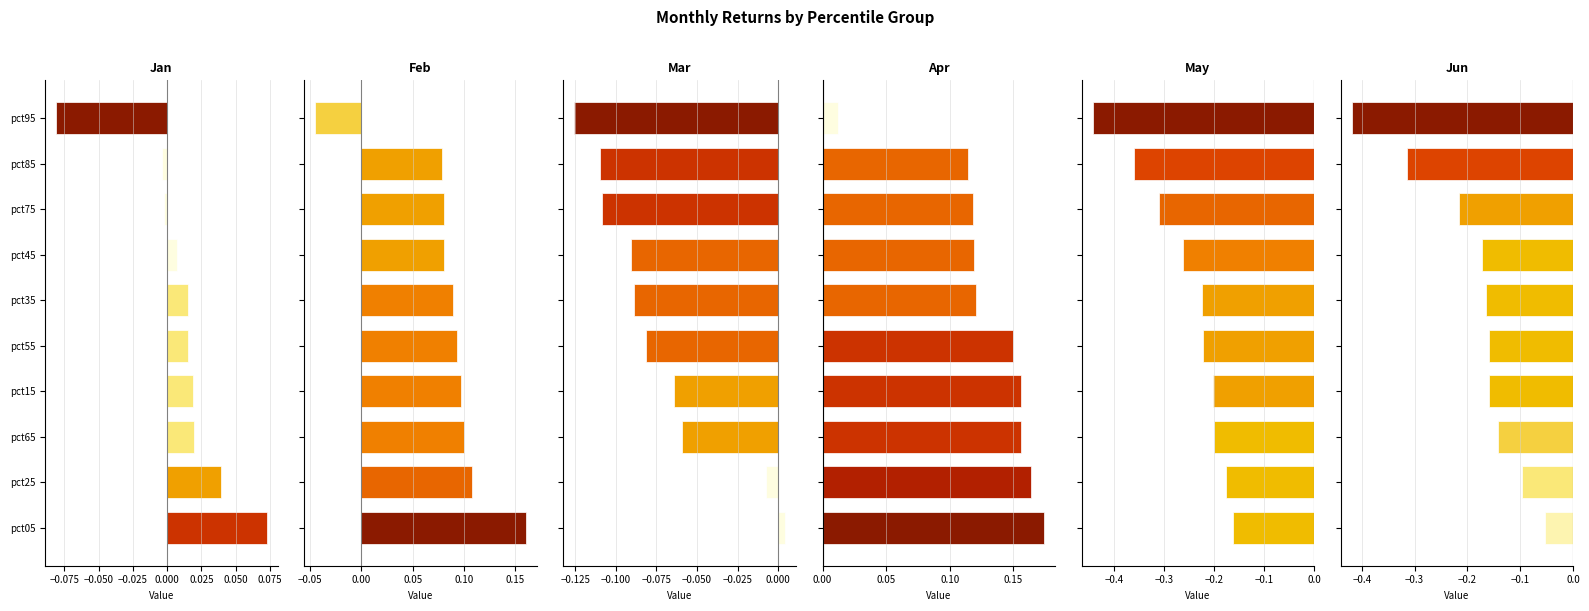

Between pct05 and pct85, which series saw the biggest shift?

Jun